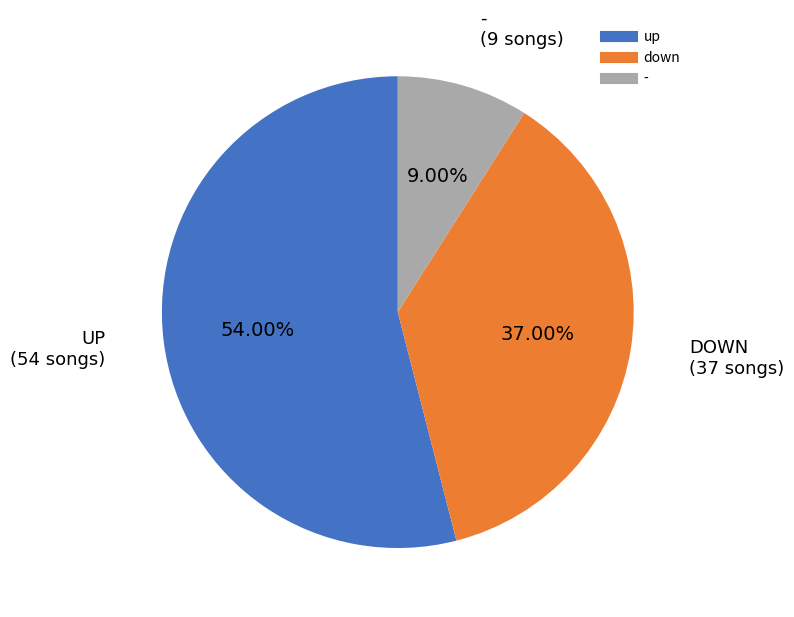

To the nearest percent, what is the difference between the down and up slice percentages?

17%